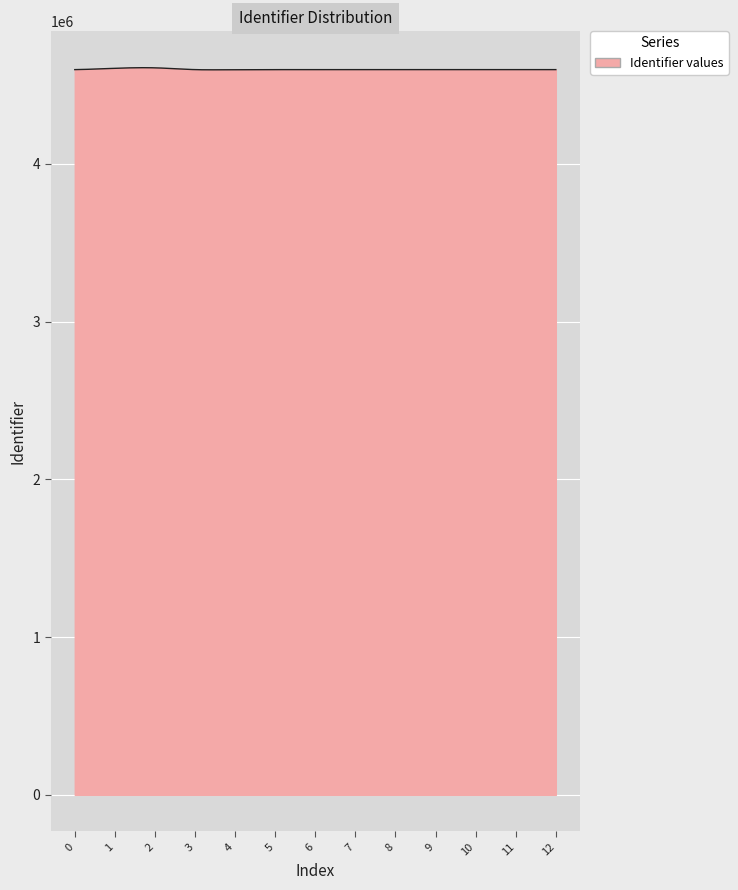

What is the greatest value displayed?

4609801.6